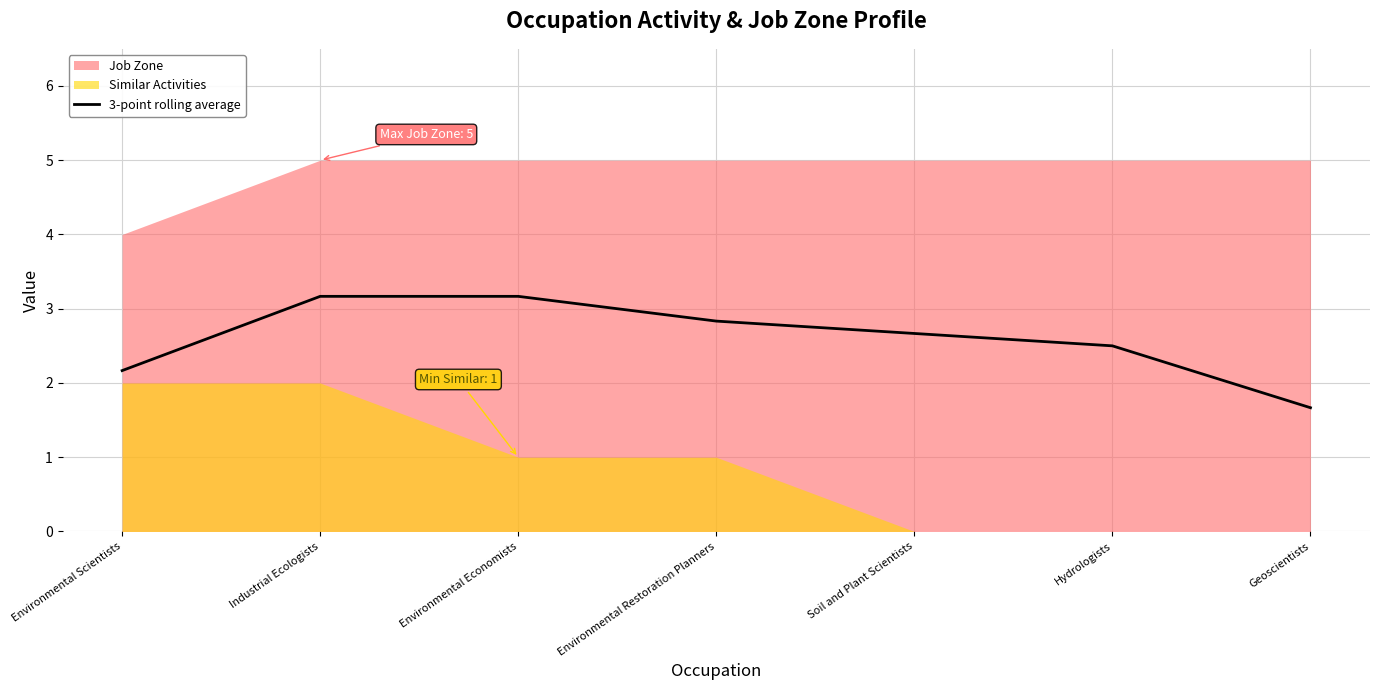

Where does the data first go above 2?

Environmental Scientists